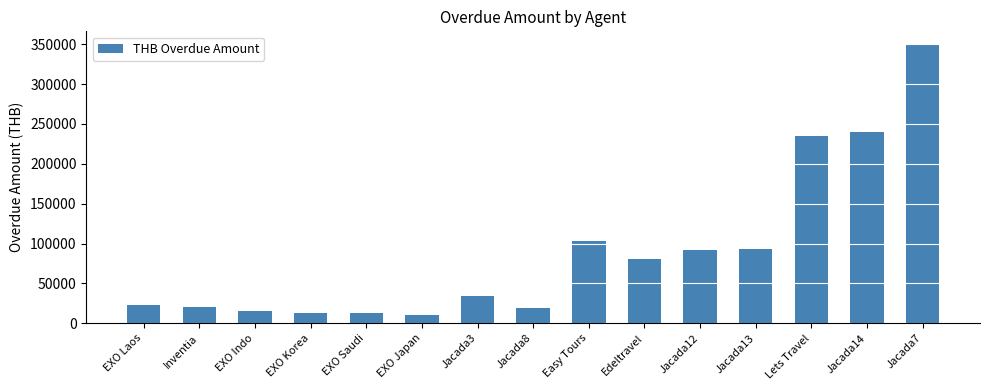

Which has a higher value, Jacada3 or Jacada12?

Jacada12